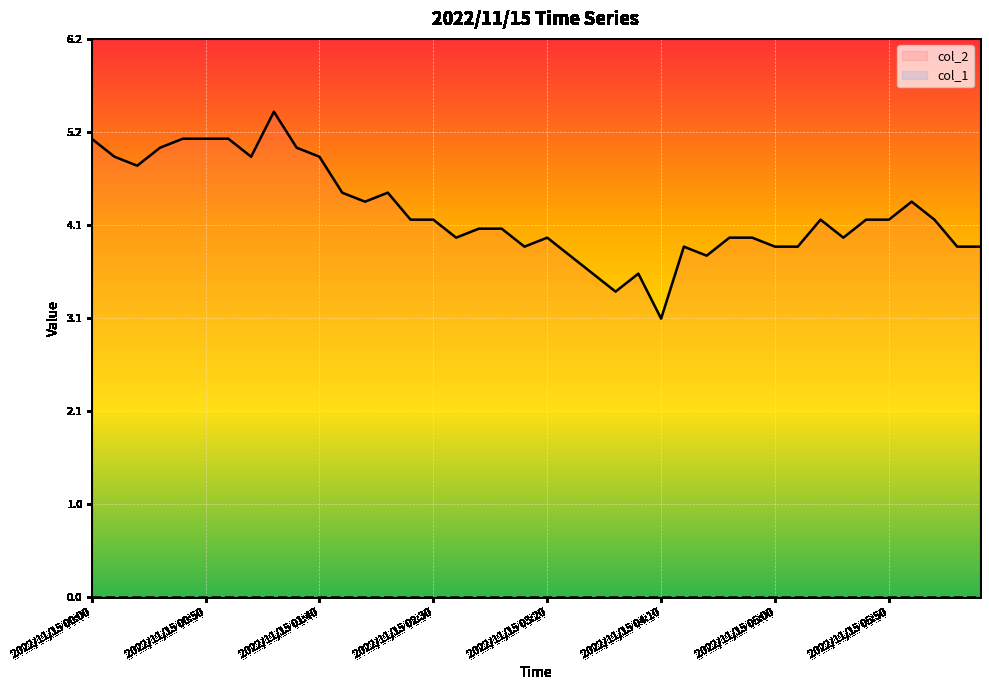

Is it true that col_1 equals 0.0 at 14?

True